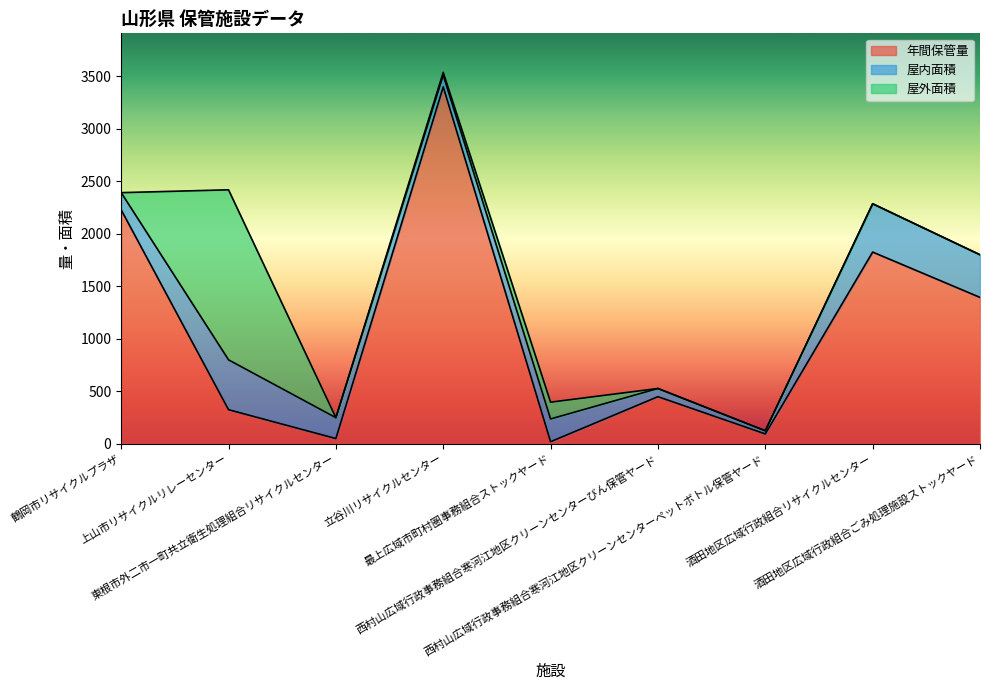

Which label corresponds to the smallest value in the chart?

鶴岡市リサイクルプラザ